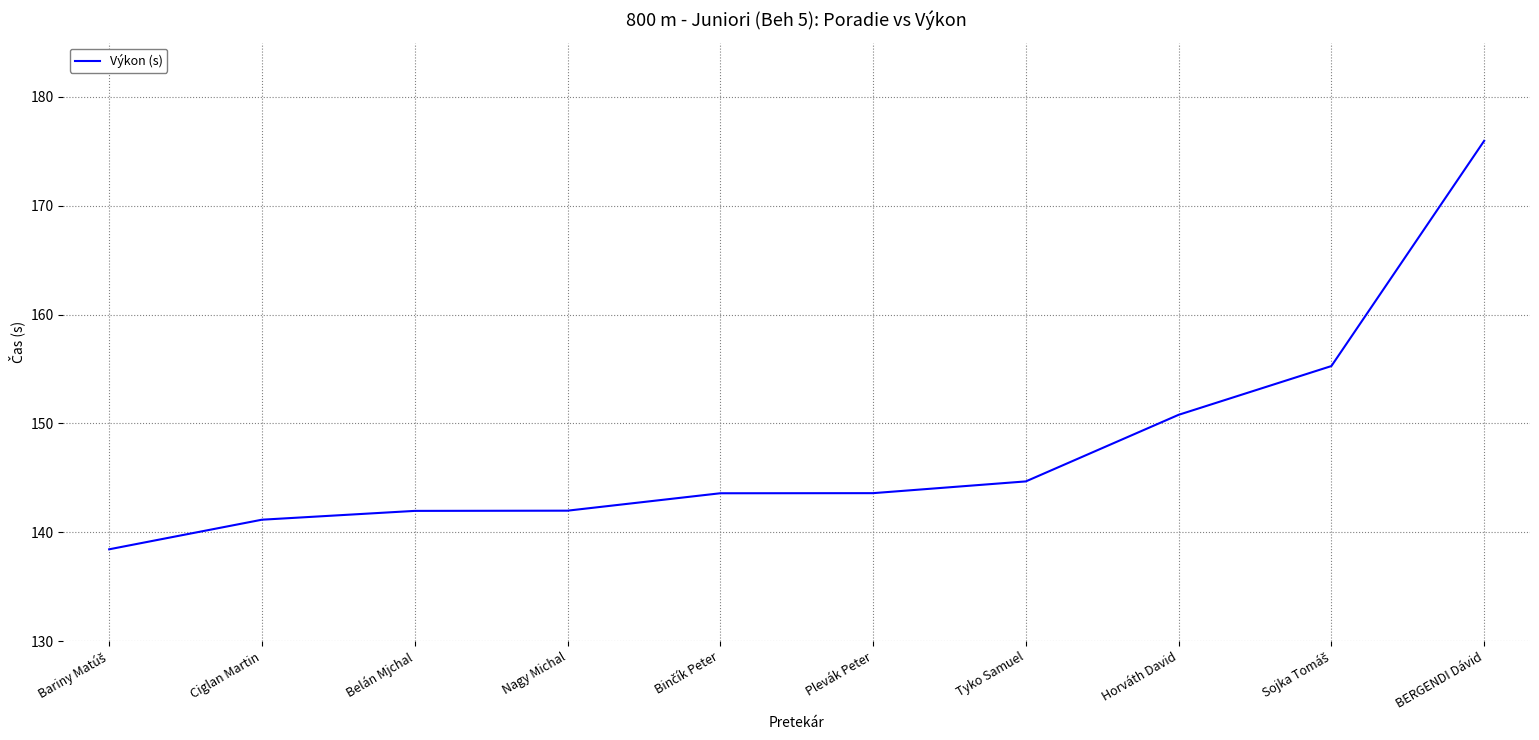

What is the ratio of the value at BERGENDI Dávid to the value at Tyko Samuel?

1.2